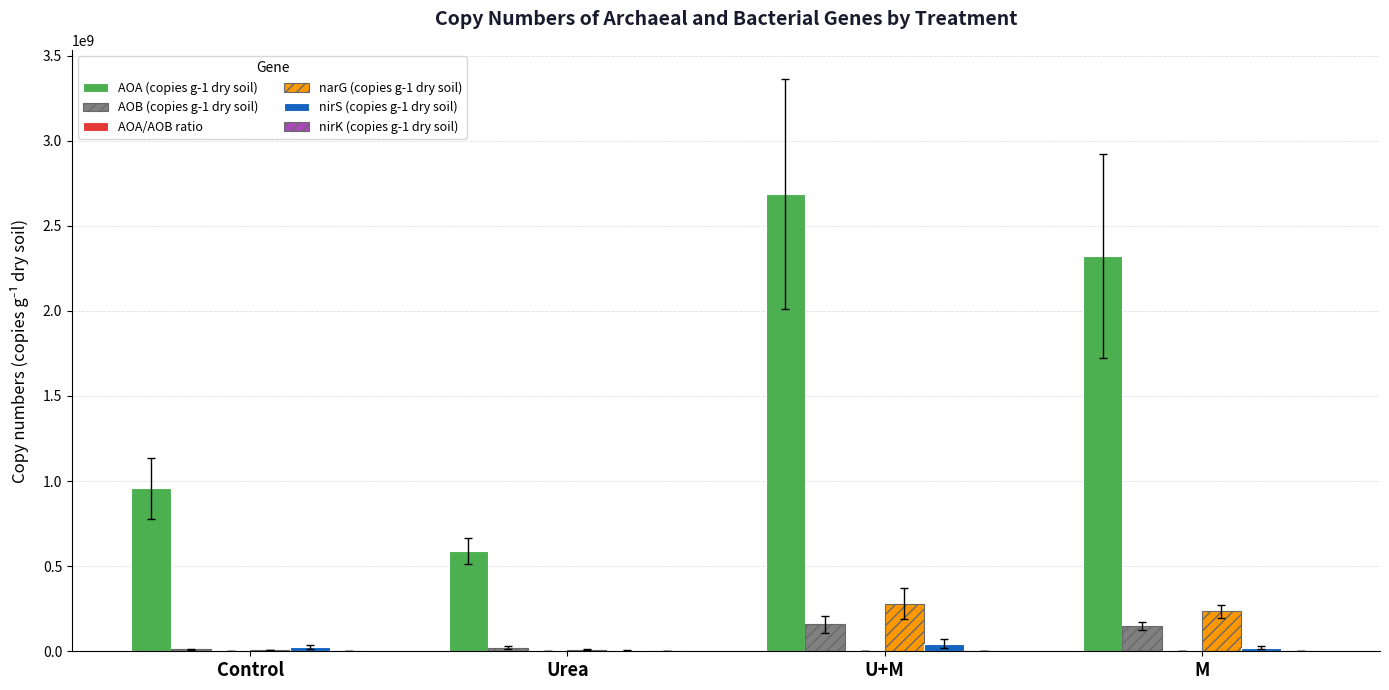

What is the maximum value for narG (copies g-1 dry soil)?

279698538.4